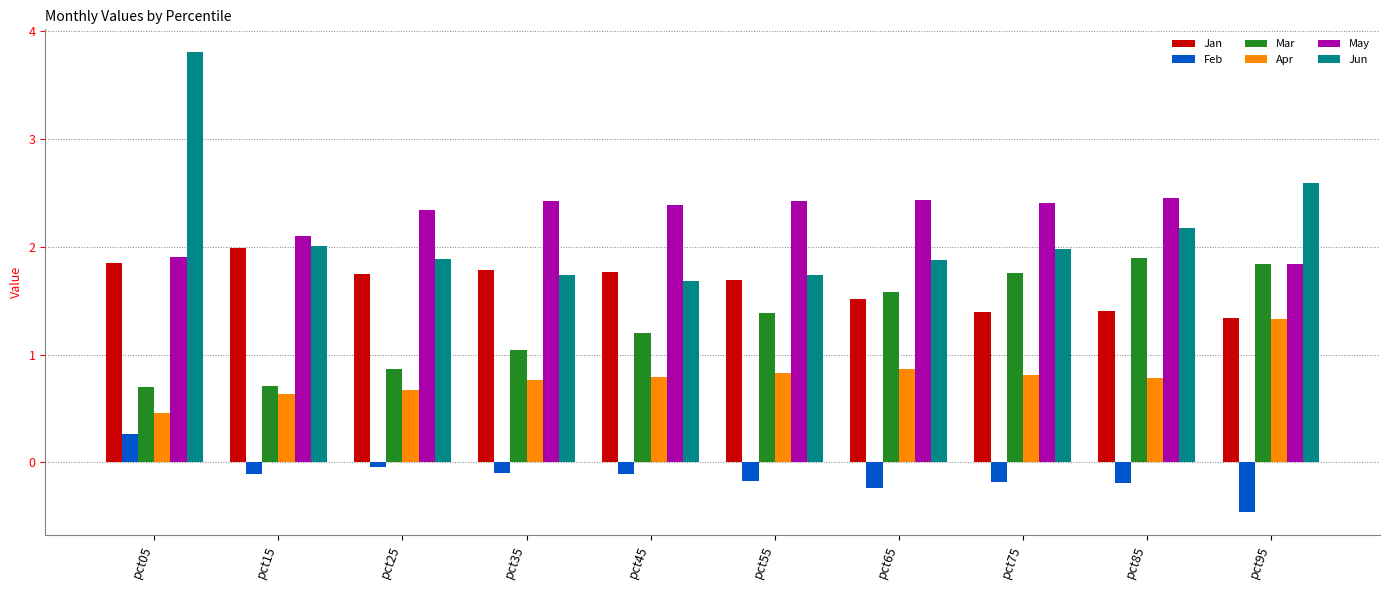

What is the sum of the Jun values at pct75 and pct45?

3.7